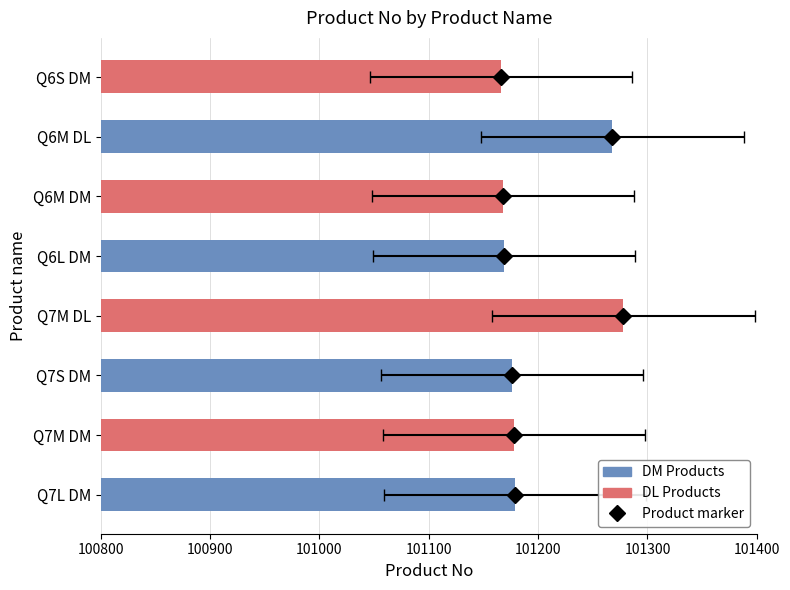

Which has a higher value, Q7M DL or Q7S DM?

Q7M DL